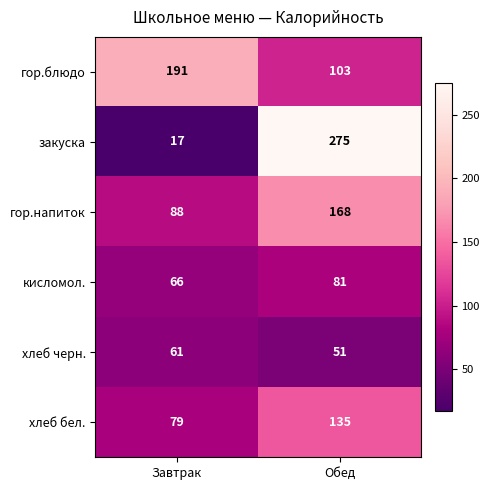

What is the spread (max minus min) of values at Обед?

224